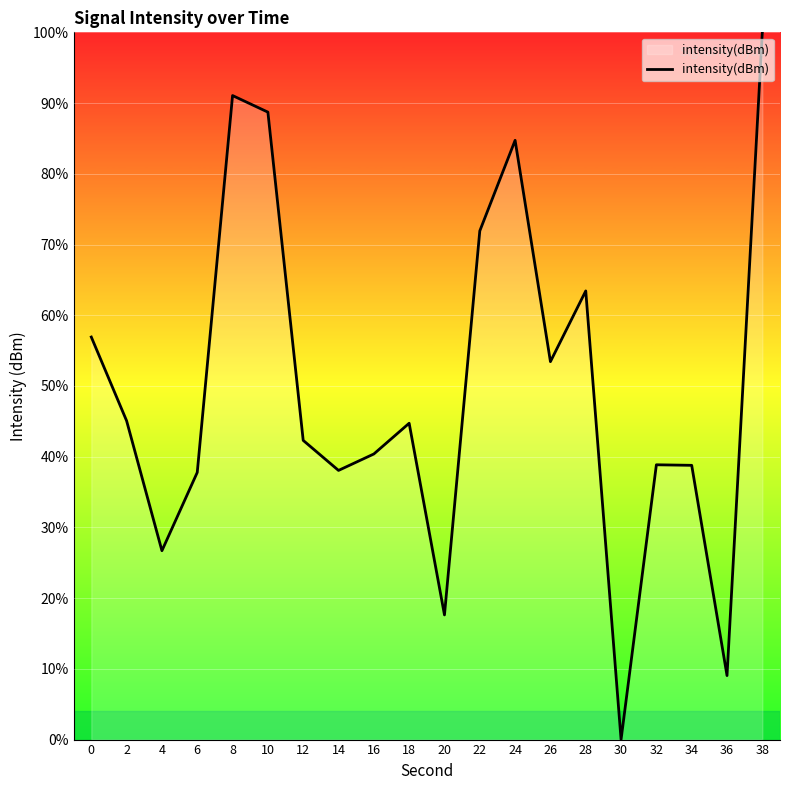

What is the maximum value shown in the chart?

100.0